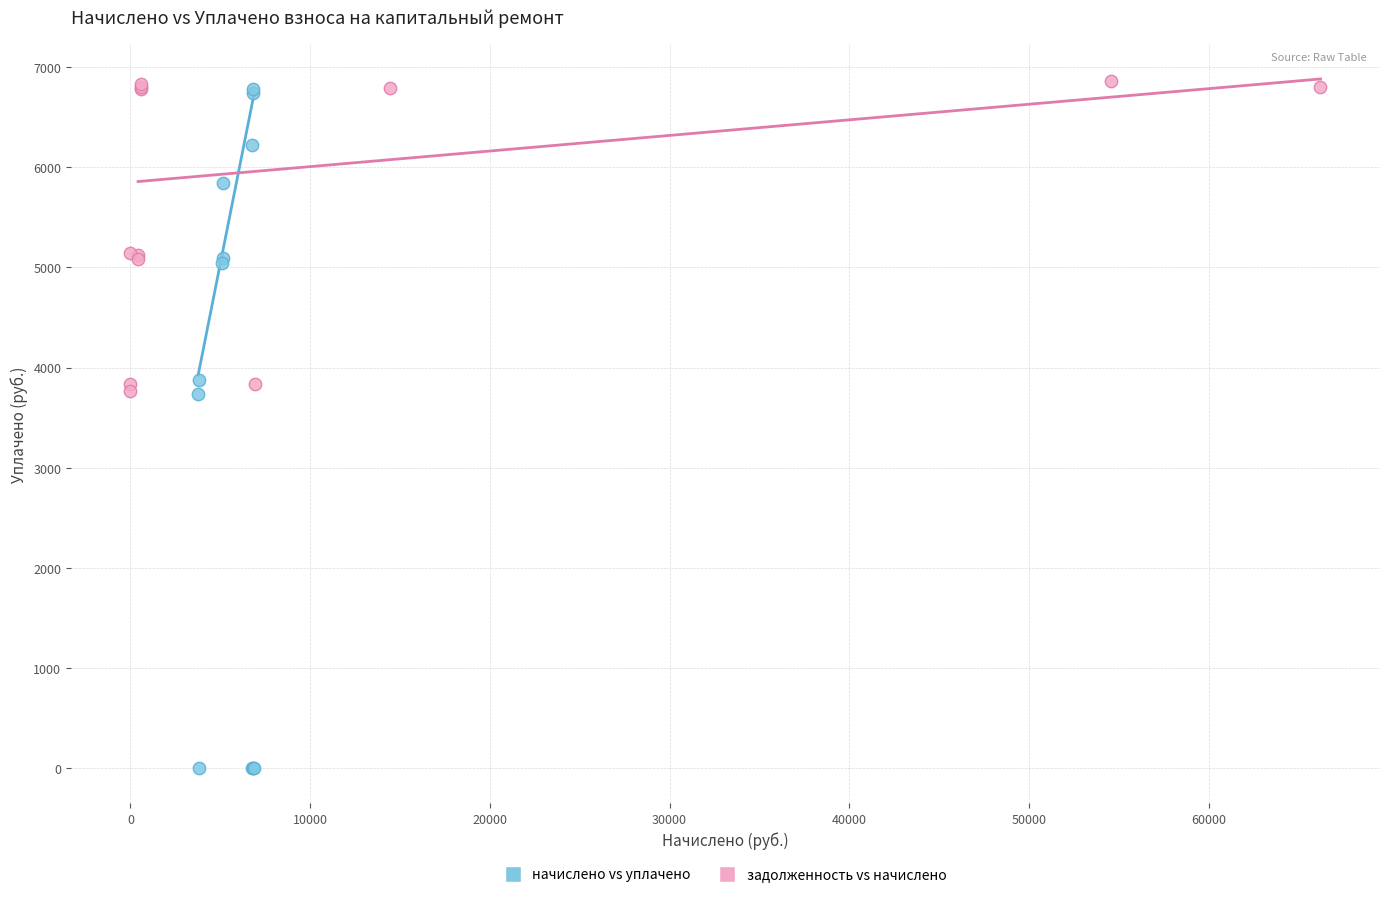

Which series reaches the minimum Y coordinate?

начислено vs уплачено